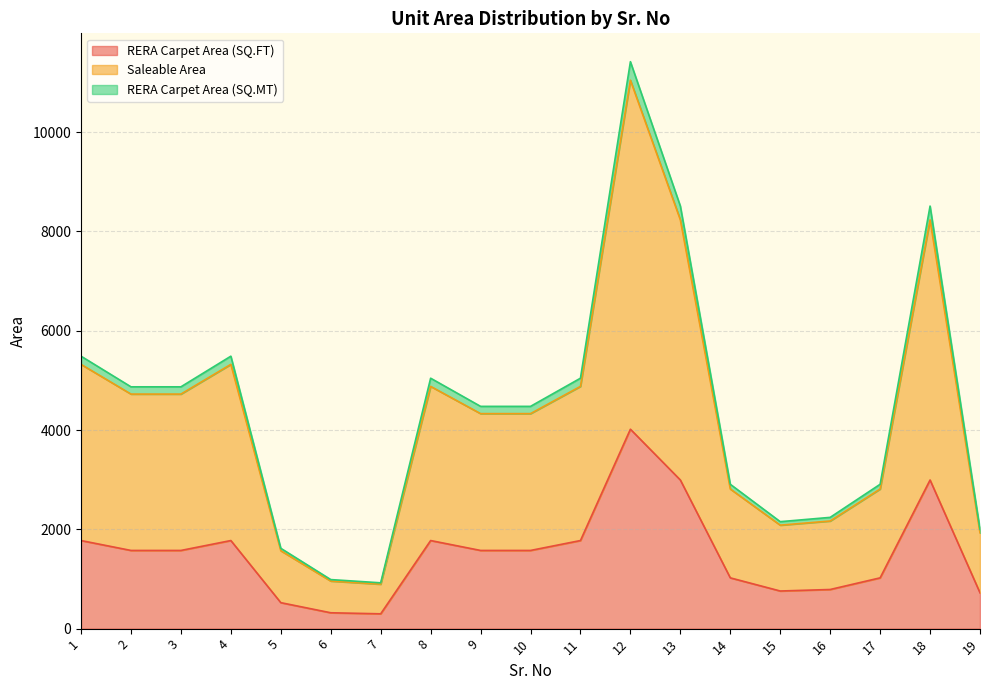

What is the minimum value shown in the chart?

298.4